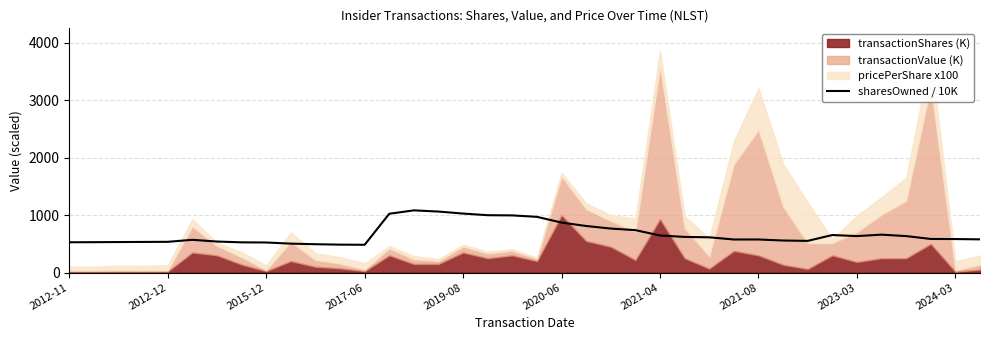

What is the minimum value for sharesOwned / 10K?

483.8